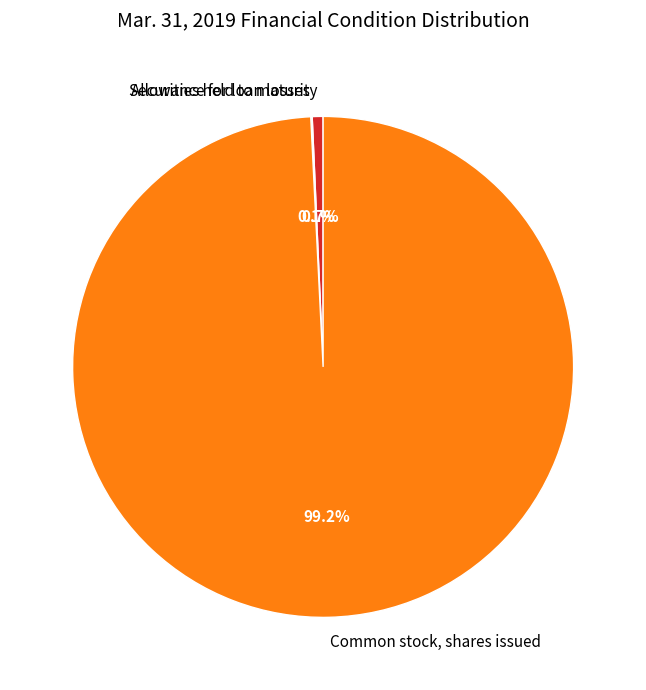

Is there a majority slice in this chart?

Yes